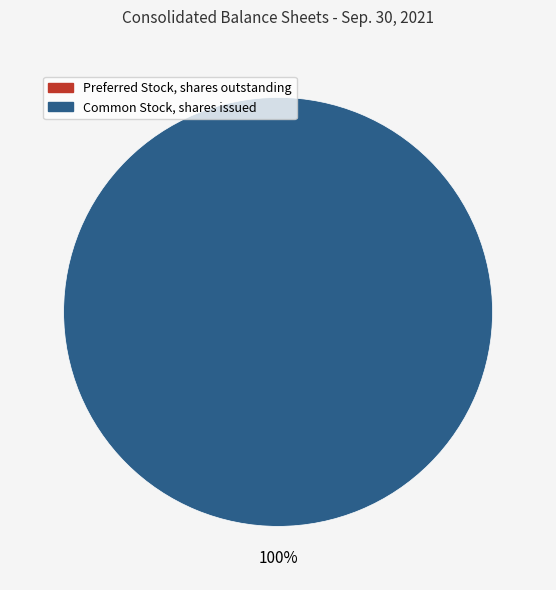

Does any single category account for the majority?

Yes